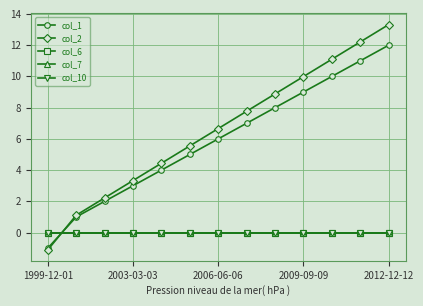

Is this an area chart (filled region under the line)?

No